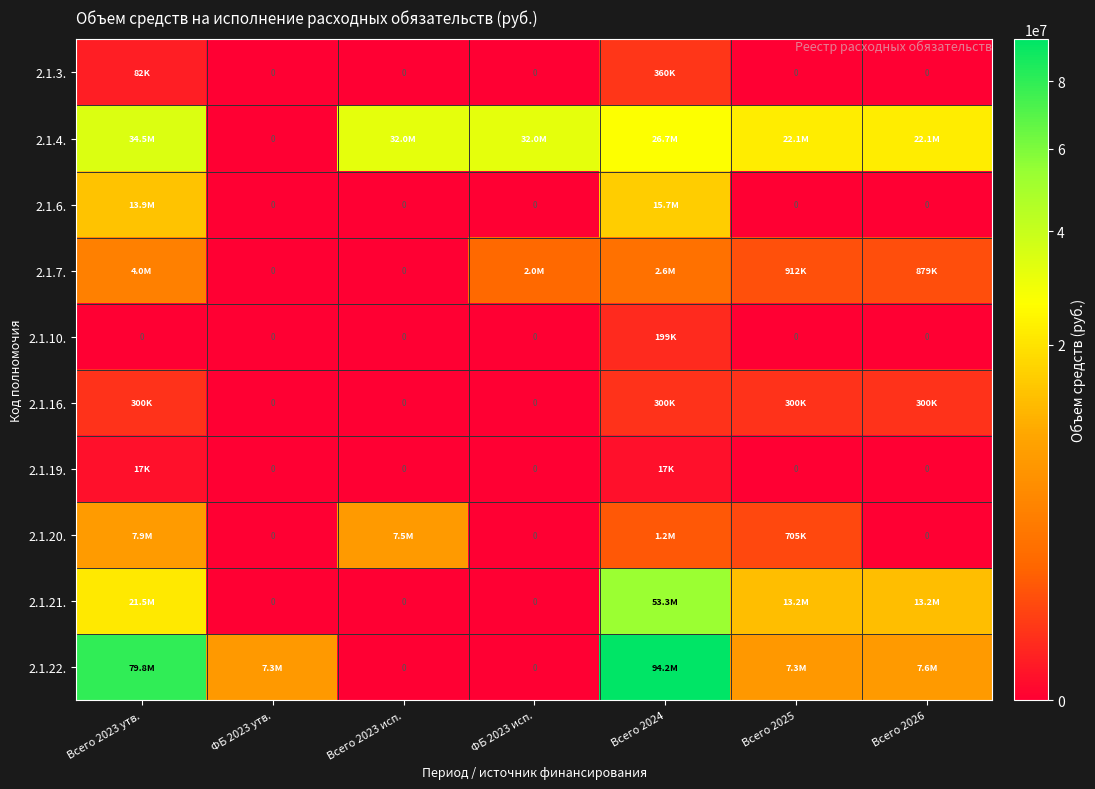

How many values in the 2.1.16. series are below 300000?

3